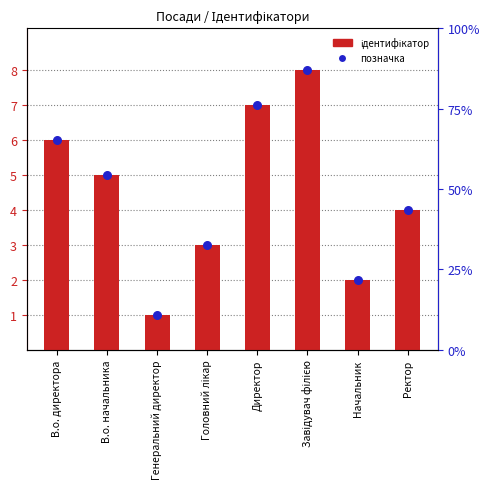

Which series contains the lowest Y value?

Ідентифікатор